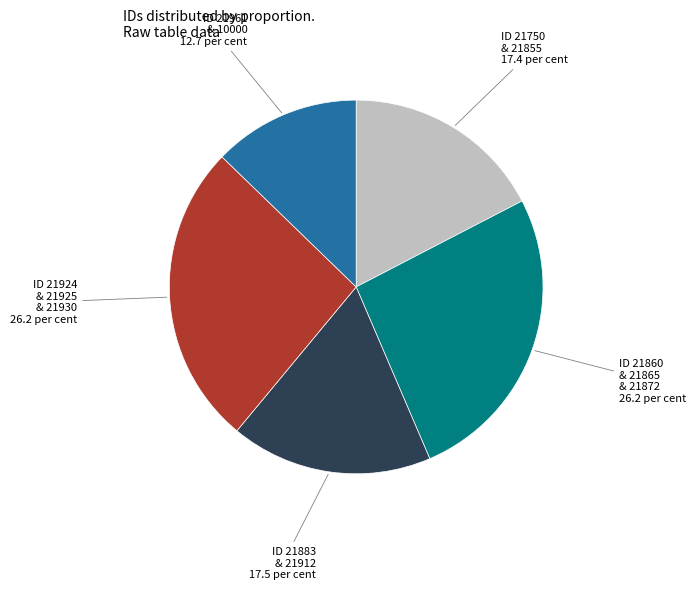

Count the number of slices in the pie.

5